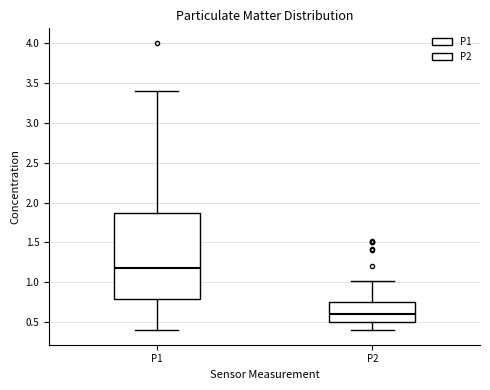

Reading left to right, transcribe this box plot: for each box, give where its median line is, the range the box spans, and where its two whiskers end, as read against the y-axis. The values are not printed on the chart, so give them approximately, as read against the axis.

P1: median 1.20, box 0.80 to 1.85, whiskers 0.40 to 3.40
P2: median 0.60, box 0.50 to 0.75, whiskers 0.40 to 1.00